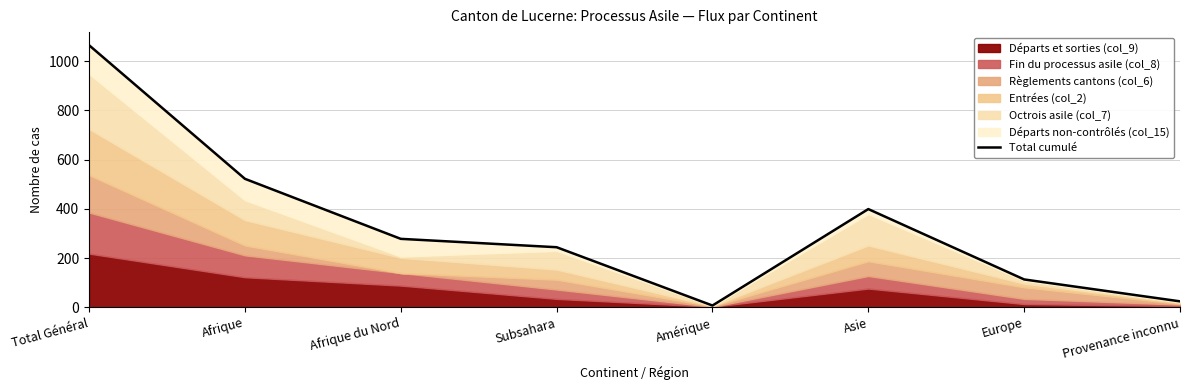

Reading left to right, transcribe all the data shown in this chart.

Total Général=1065	Afrique=522	Afrique du Nord=278	Subsahara=244	Amérique=7	Asie=399	Europe=113	Provenance inconnu=24